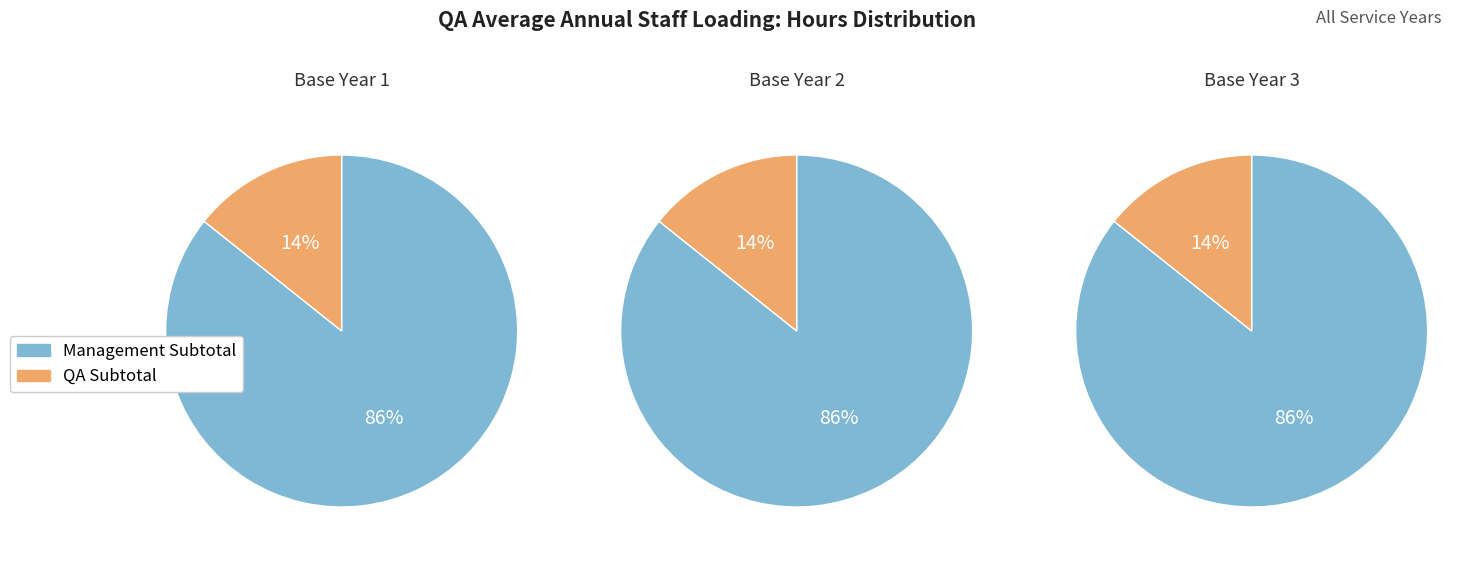

To the nearest percent, what percentage of the pie is Base Year 1?

33%